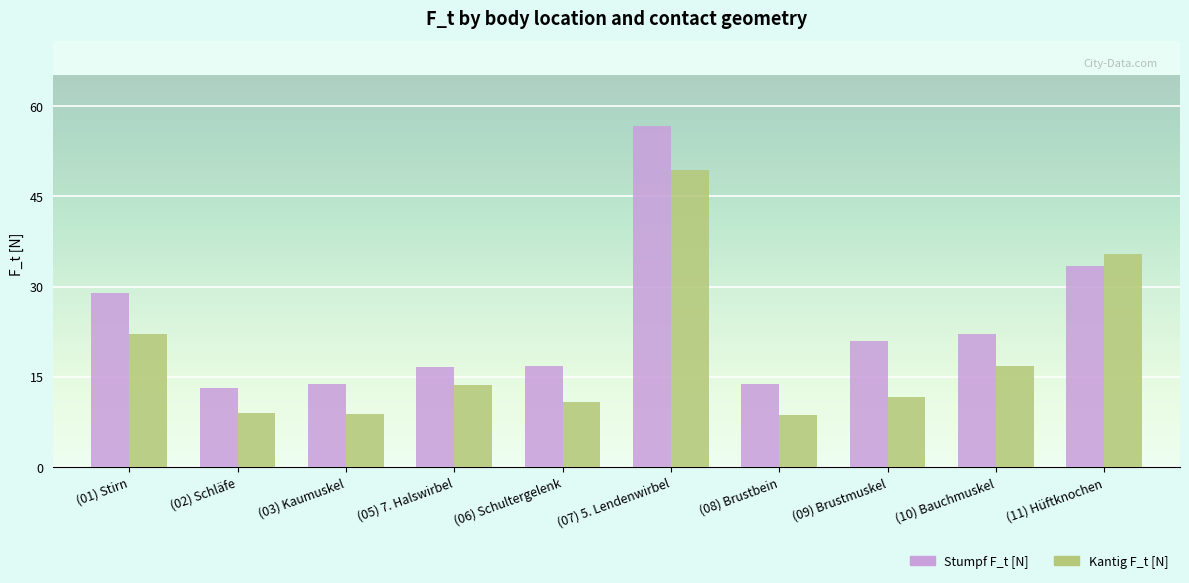

What is the sum of the Stumpf F_t [N] values at (03) Kaumuskel and (07) 5. Lendenwirbel?

70.5